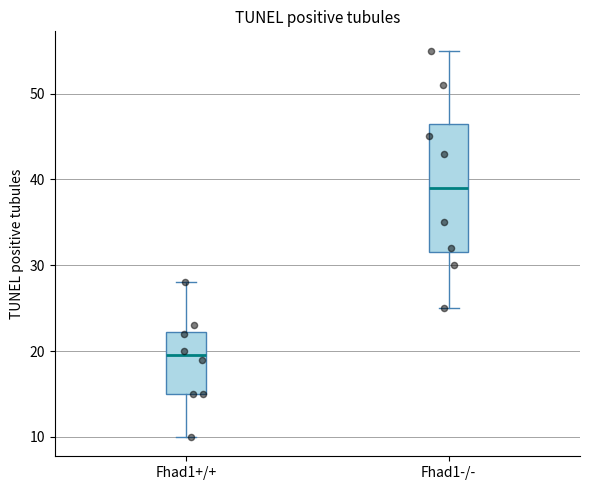

Which box's median line is the highest?

Fhad1-/-